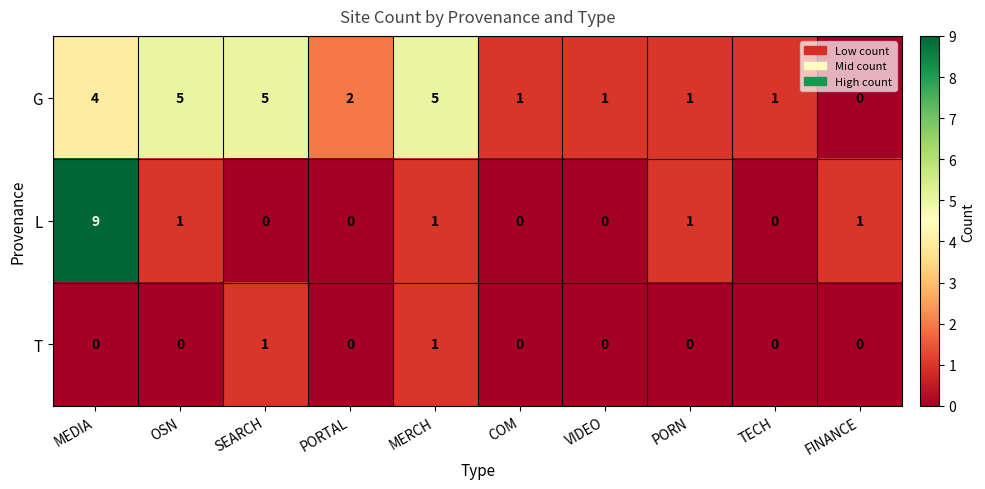

At which category is the sum across all series the highest?

MEDIA